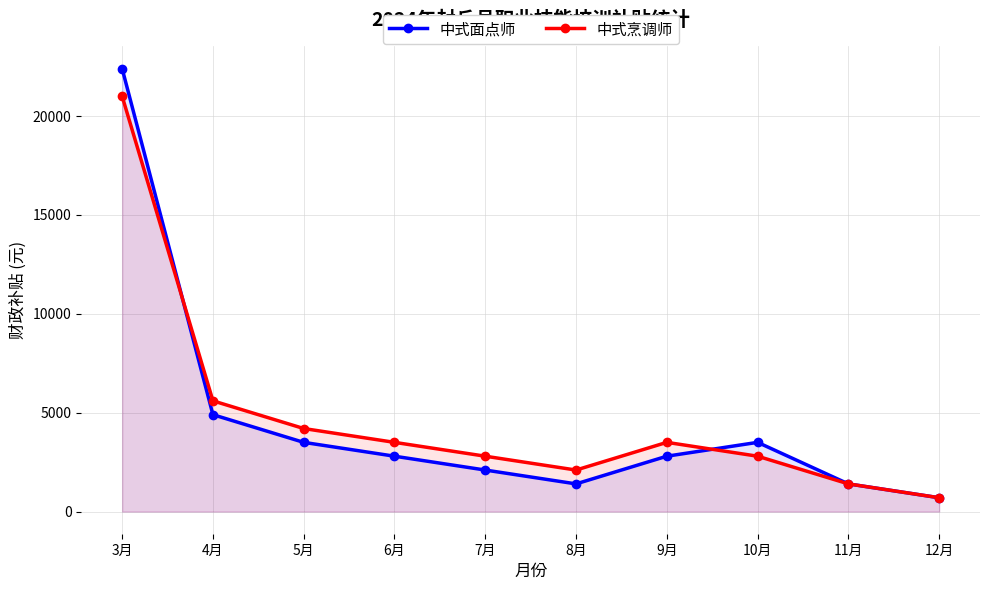

The value of 中式烹调师 at 8月 is 2100. True or false?

True